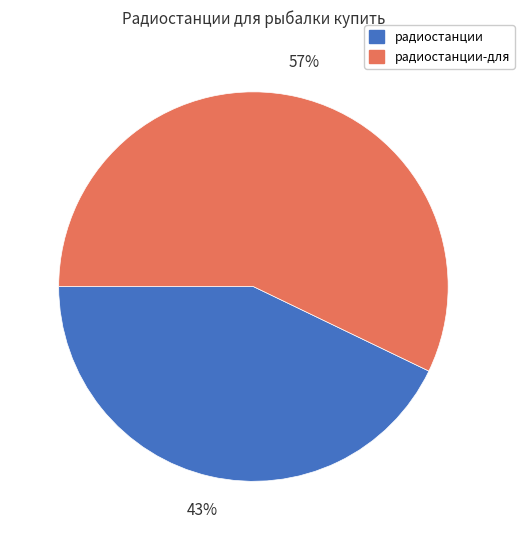

Does радиостанции-для represent more than half of the total?

Yes